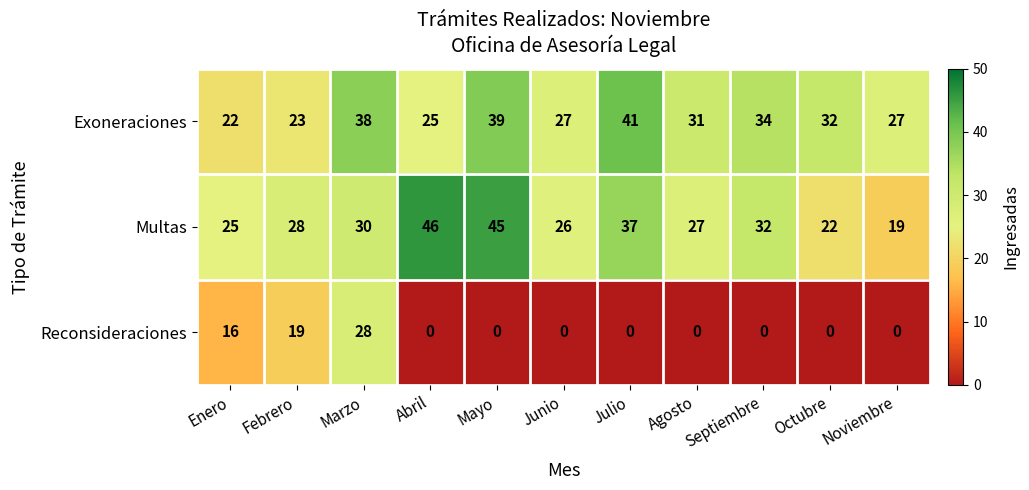

At which category is the sum across all series the highest?

Marzo